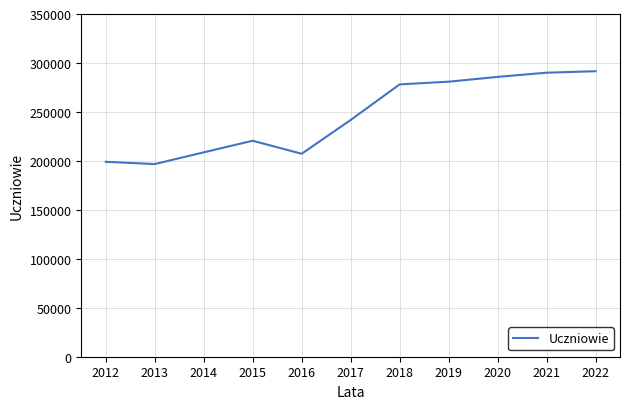

Between 2015 and 2016, which is larger?

2015